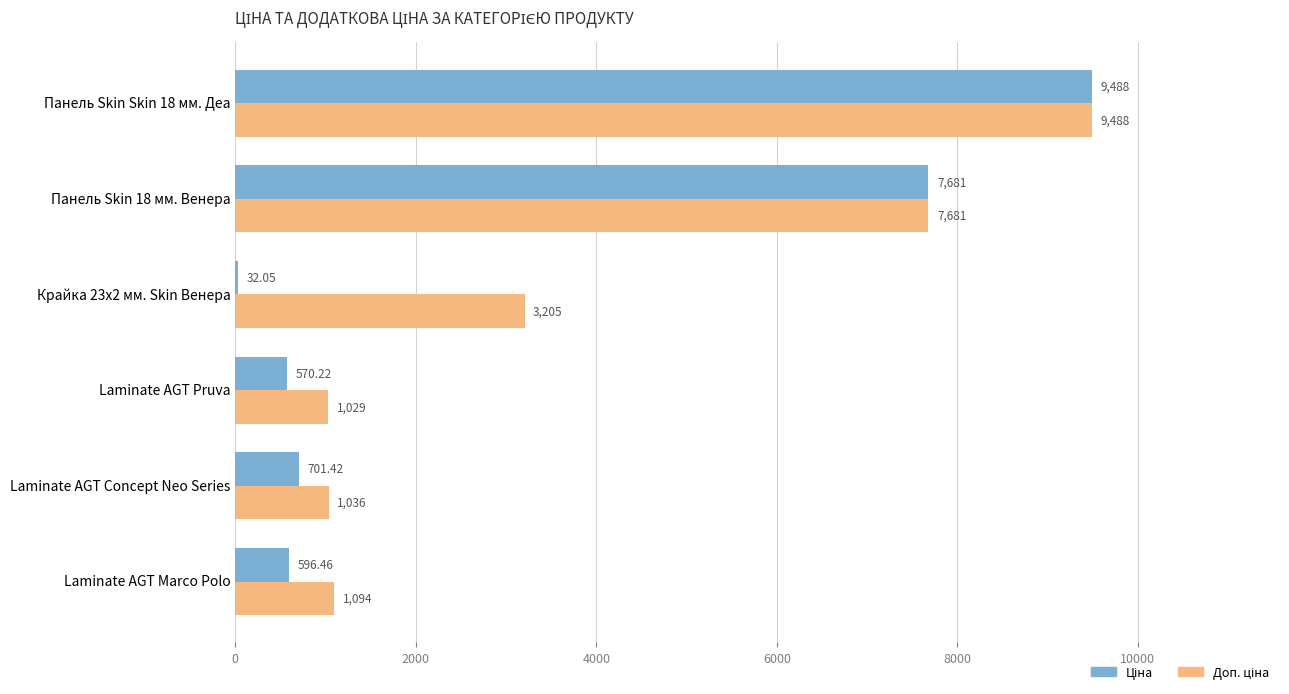

At which category is the sum across all series the highest?

Панель Skin Skin 18 мм. Деа